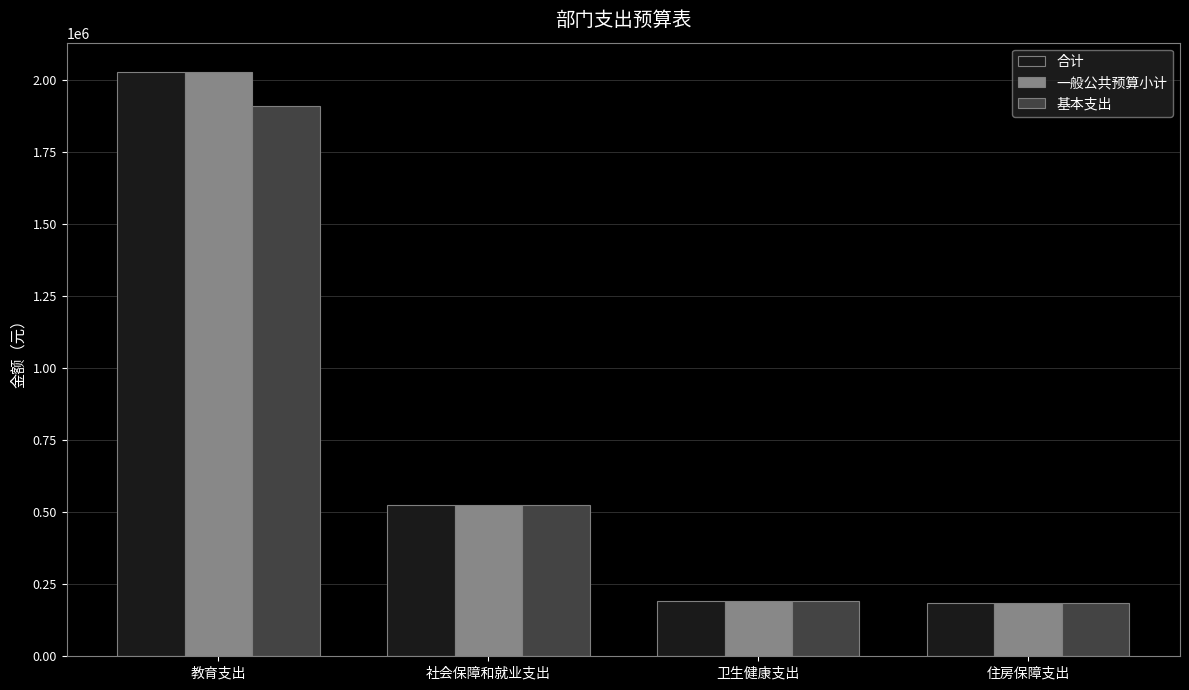

What is the total value across all series at 卫生健康支出?

570508.9